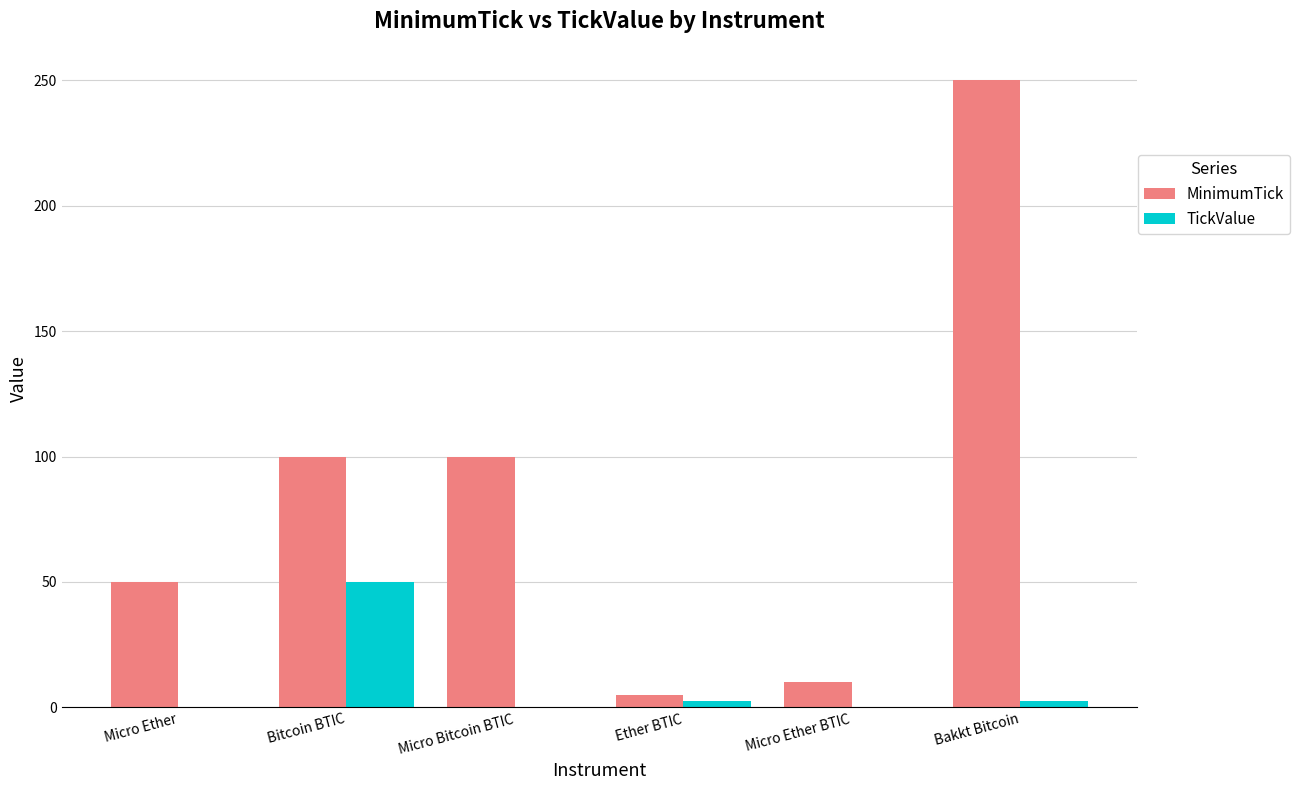

What value does the TickValue series have at Bitcoin BTIC?

50.0